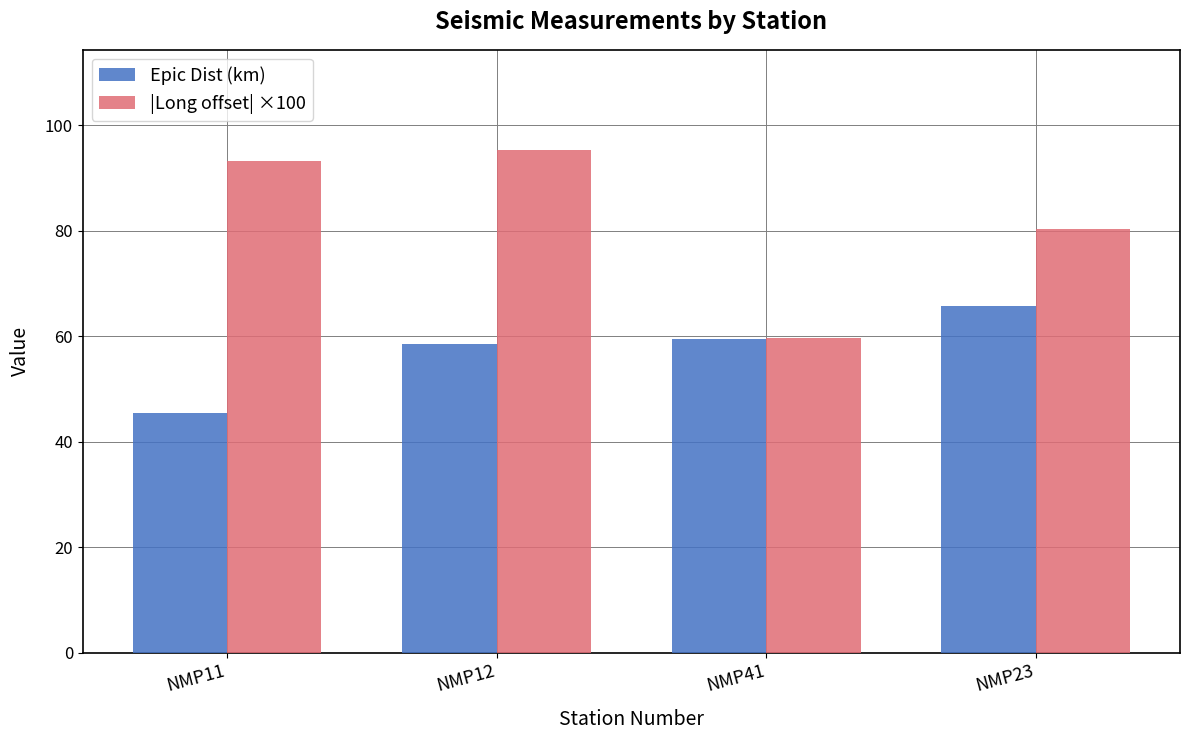

The value of |Long offset| ×100 at NMP12 is 149.5. True or false?

False